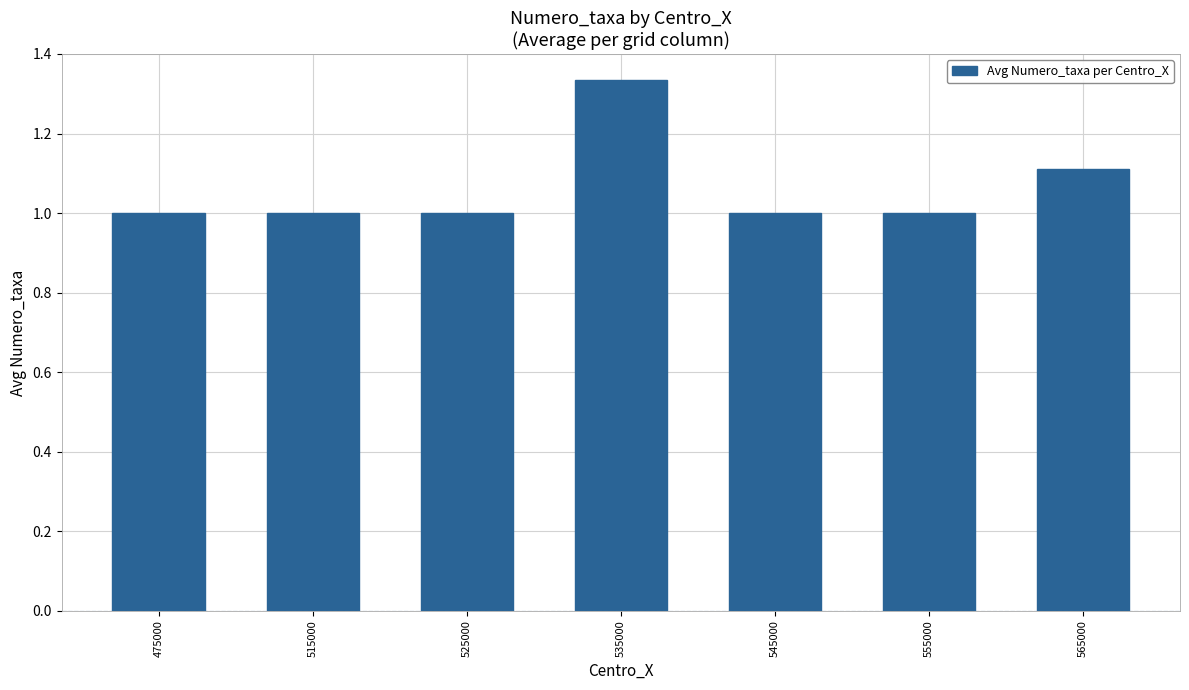

The value at 515000 is 1.7. True or false?

False